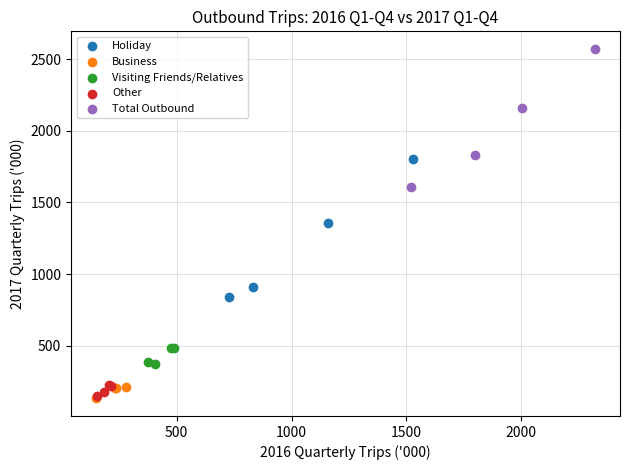

Which series reaches the maximum Y coordinate?

Total Outbound